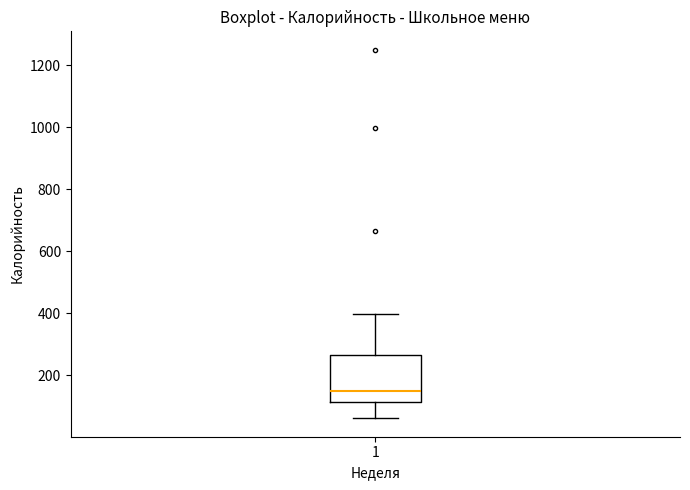

Transcribe this box plot: give where the median line is, the range the box spans, and where the two whiskers end, as read against the y-axis. The values are not printed on the chart, so give them approximately, as read against the axis.

median 140, box 120 to 260, whiskers 60 to 400